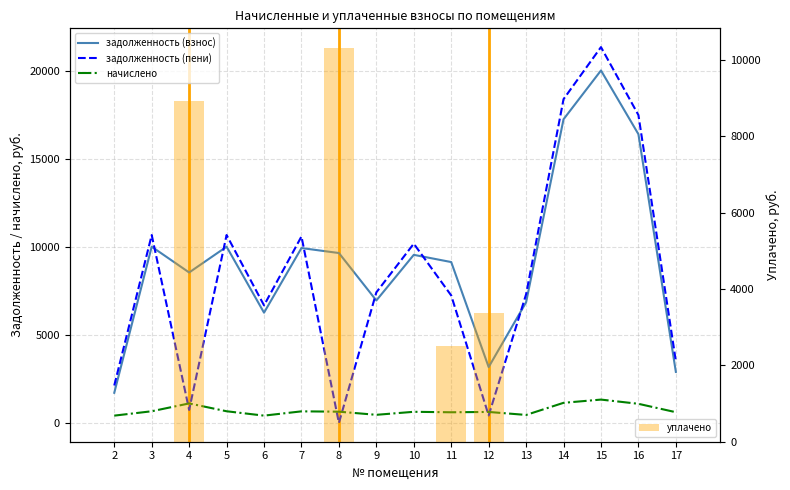

Where is задолженность (взнос) nearest to the value 10871?

3